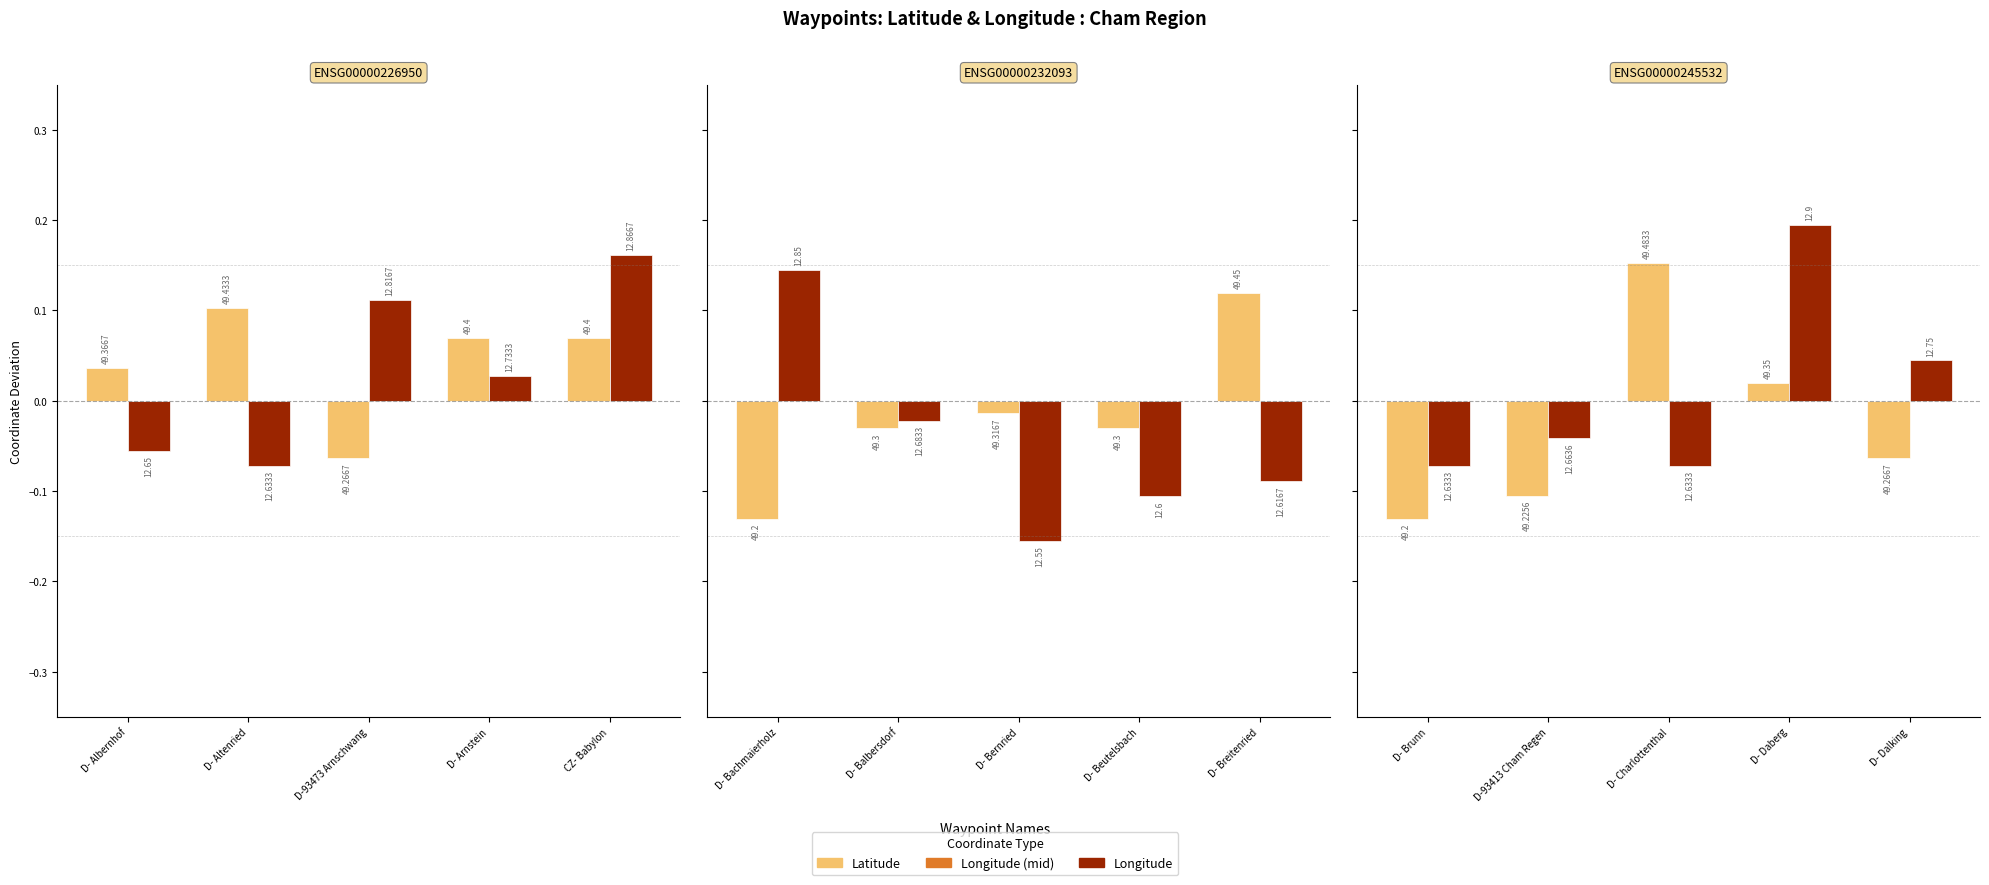

What is the label of the 5th bar from the right?

D- Brunn